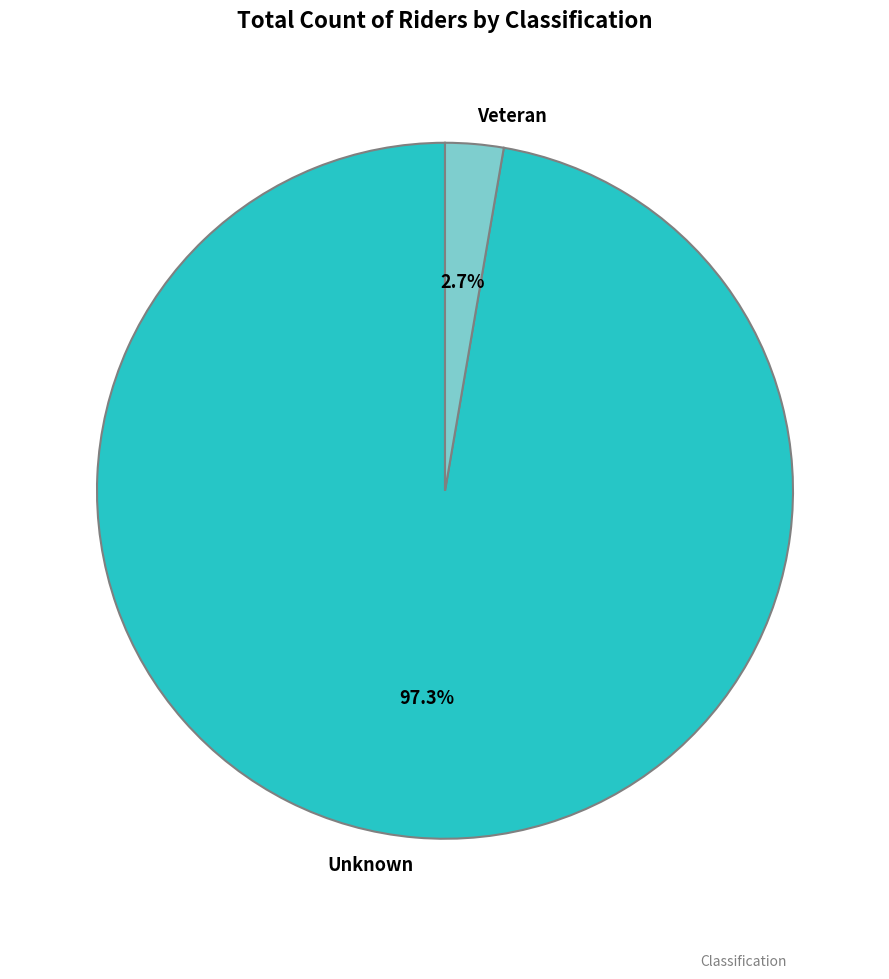

Which category accounts for the majority?

Unknown